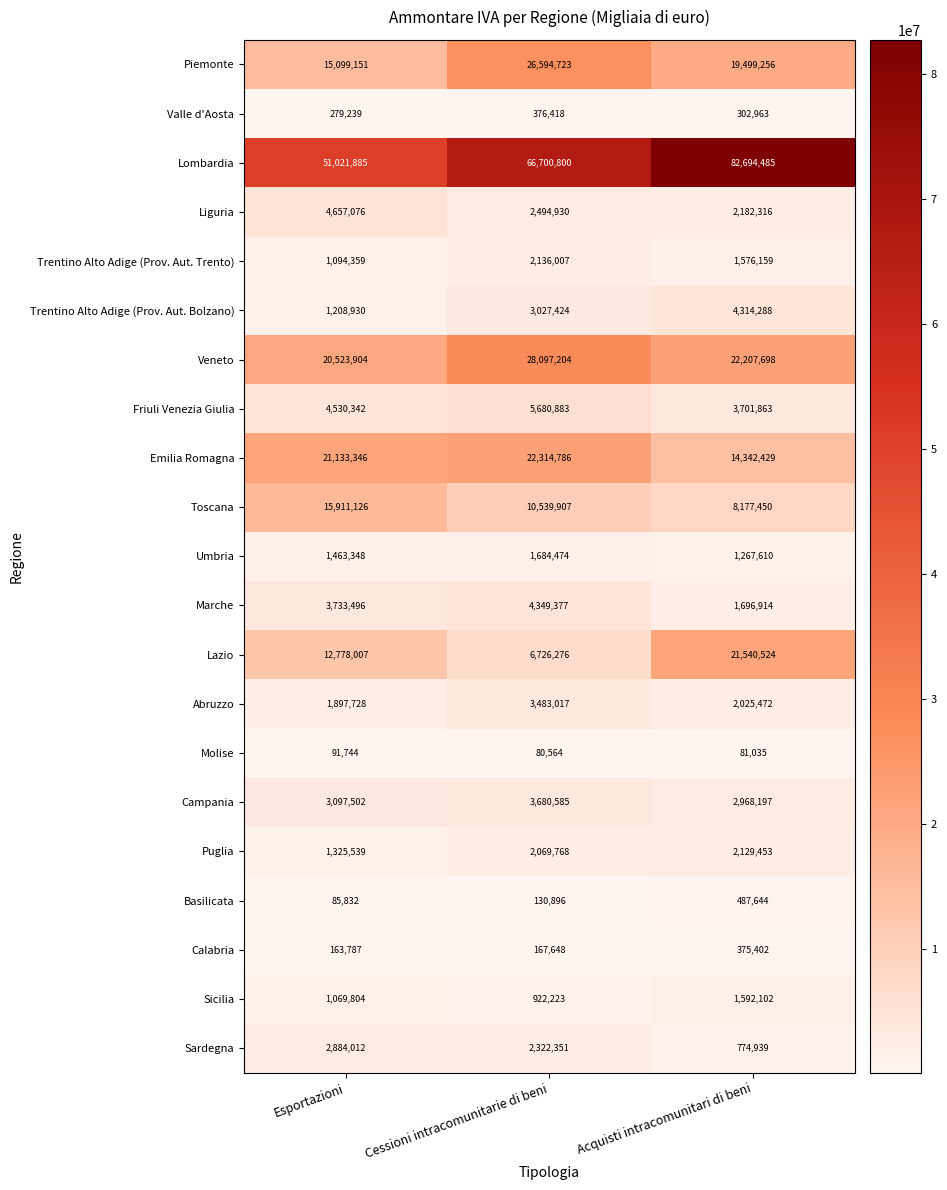

What is the sum of all Lombardia values?

200417170